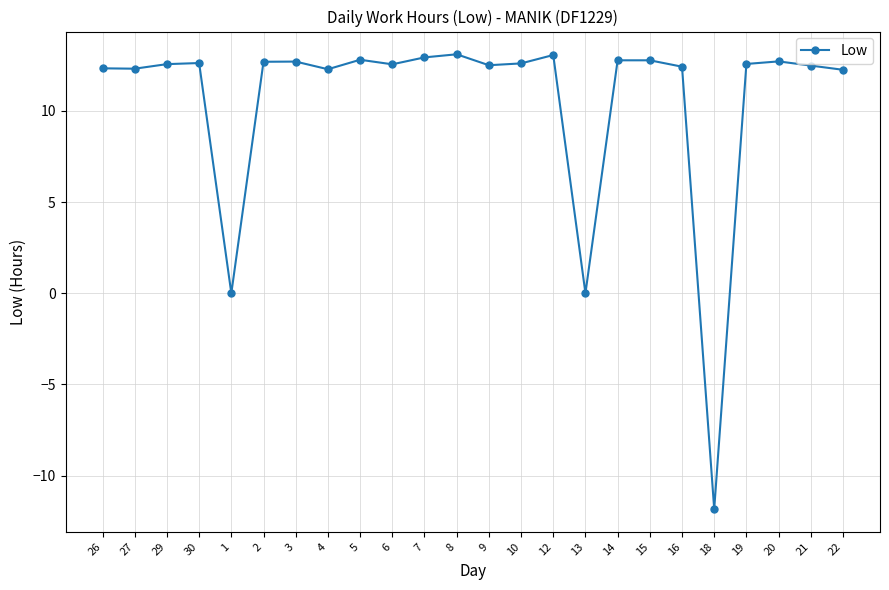

What is the difference between the values at 18 and 15?

24.6